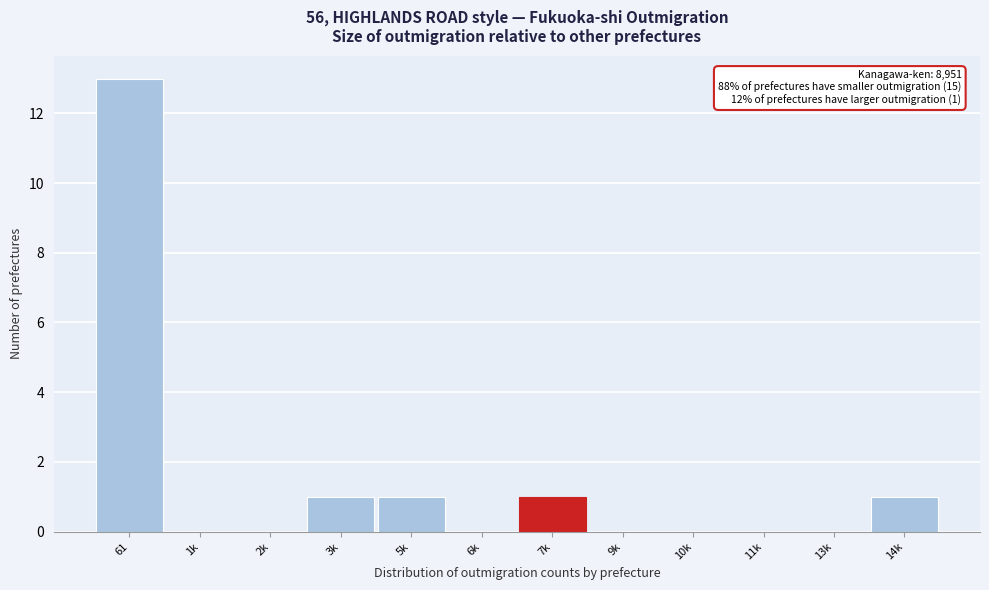

Reading left to right, transcribe all the data shown in this chart.

61=13	1k=0	2k=0	3k=1	5k=1	6k=0	7k=1	9k=0	10k=0	11k=0	13k=0	14k=1